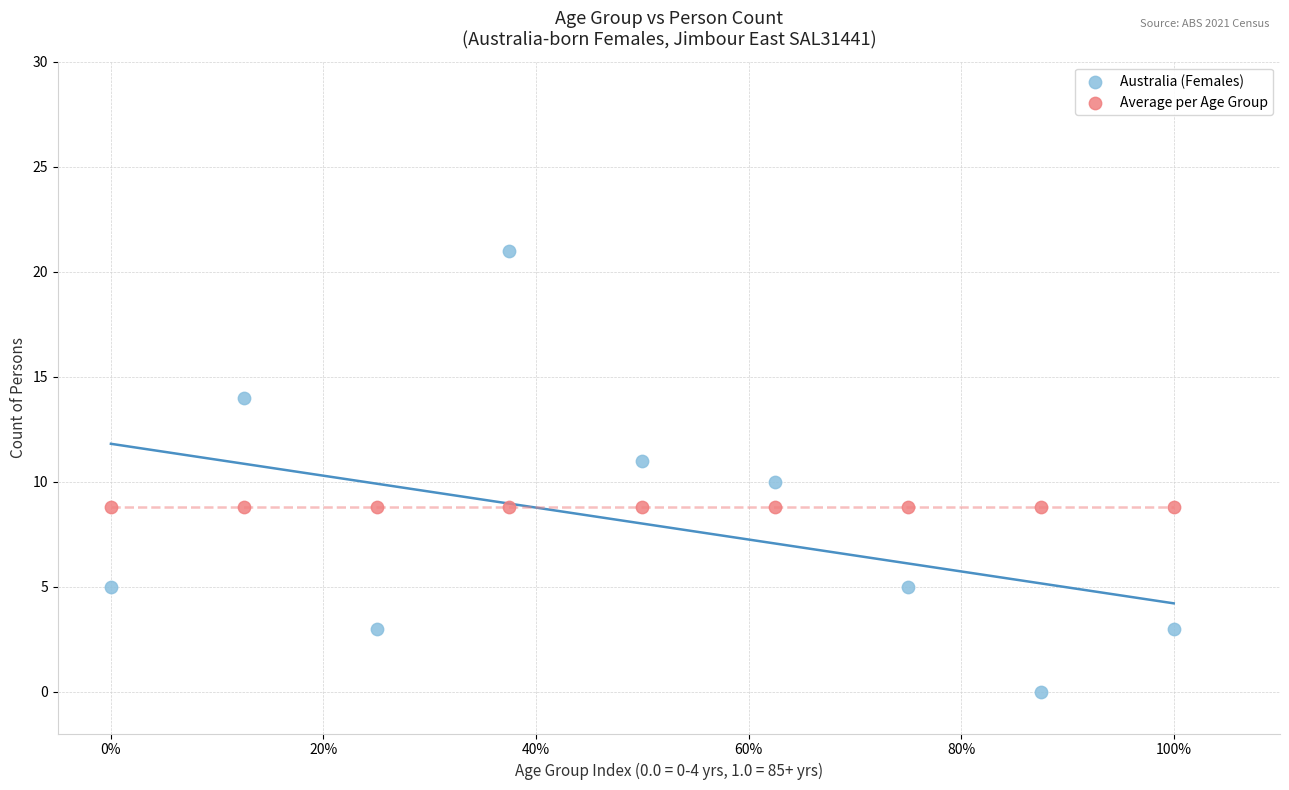

Which series reaches the maximum Y coordinate?

Australia (Females)